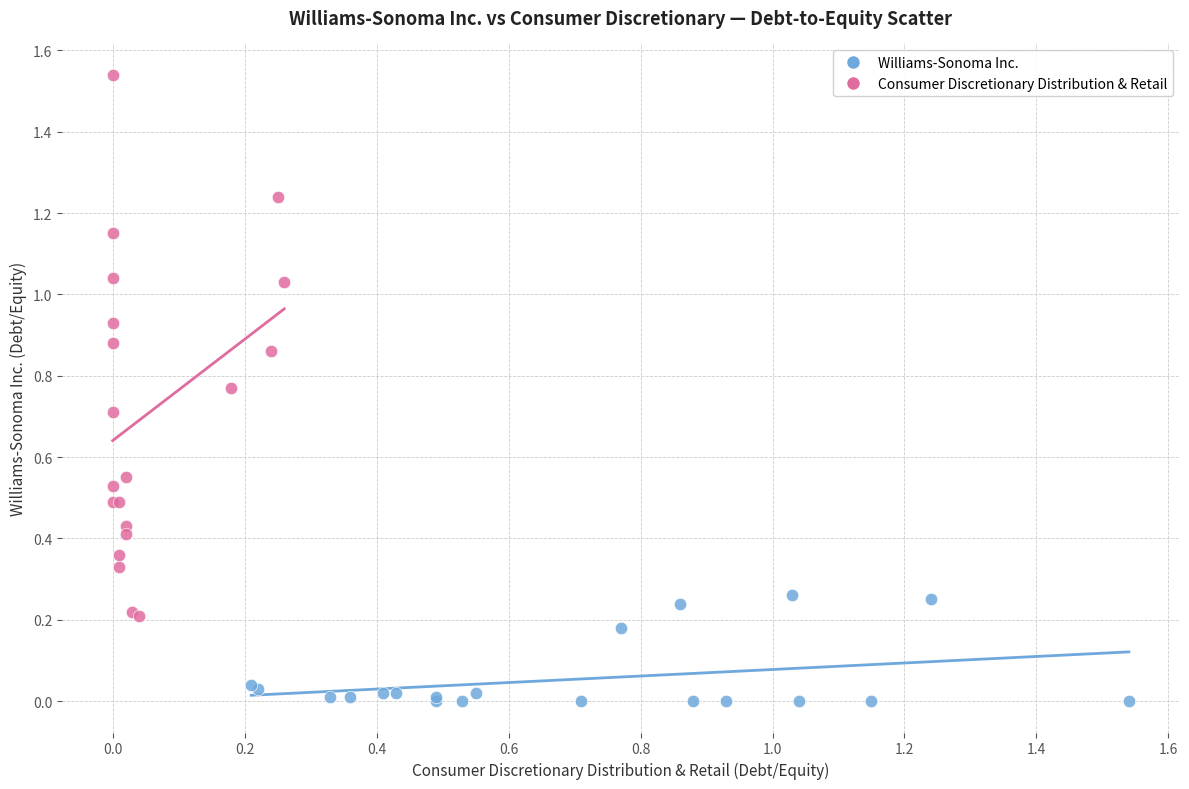

What are all the series names shown in the legend?

Williams-Sonoma Inc., Consumer Discretionary Distribution & Retail